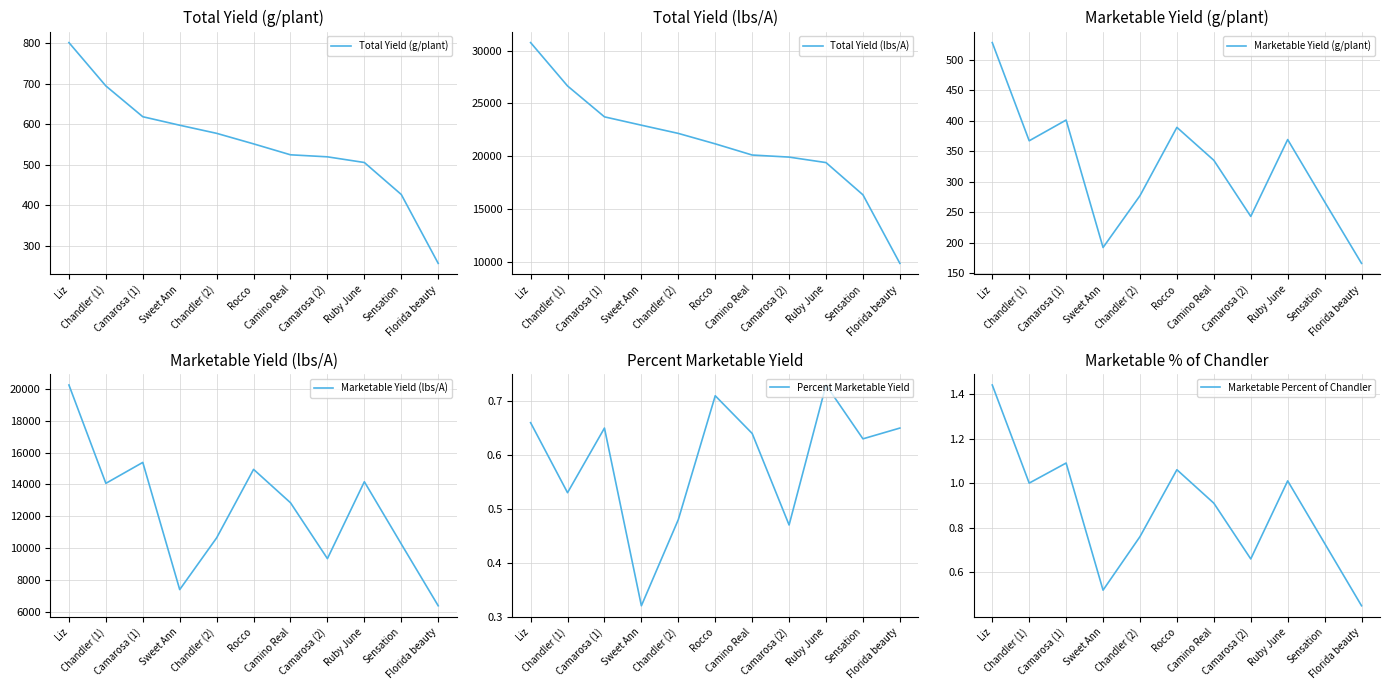

Between Sweet Ann and Rocco, which is larger?

Sweet Ann